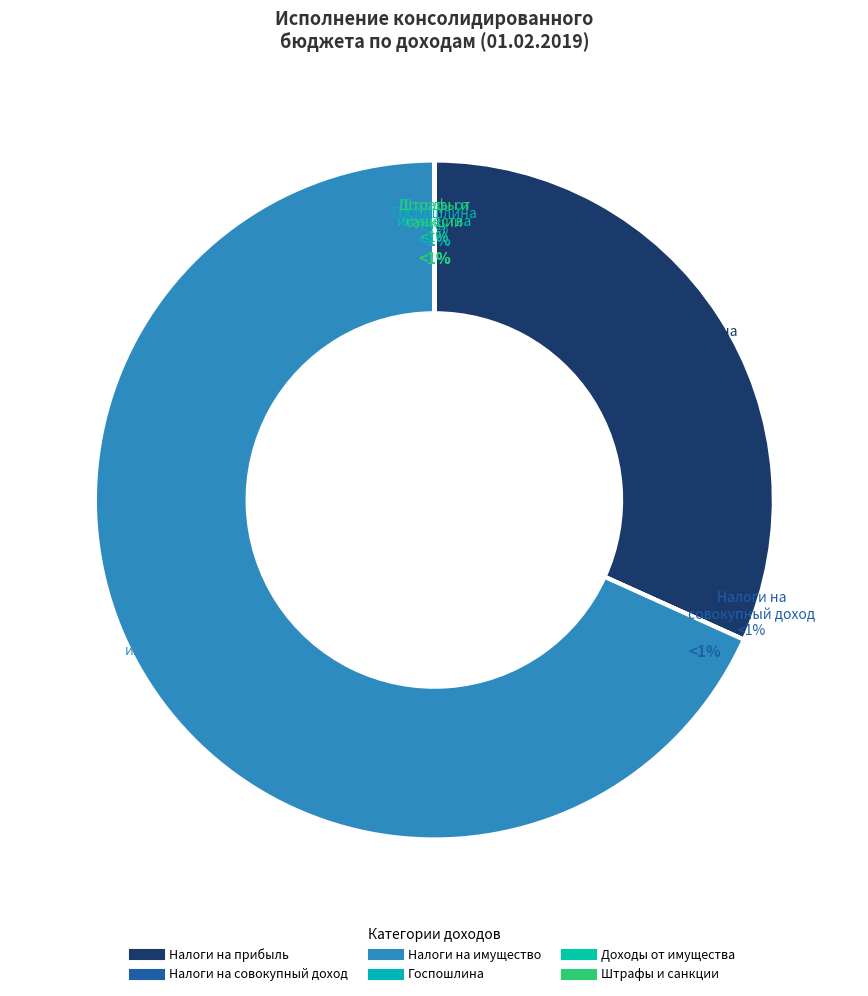

How many slices are in this pie chart?

6